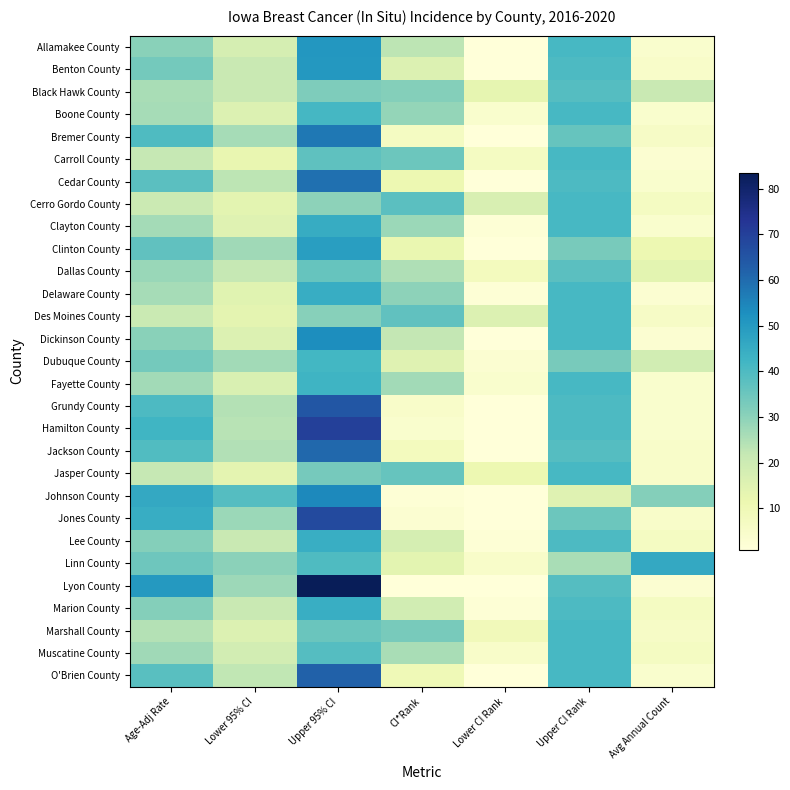

Reading right to left, transcribe all the data shown in this chart.

Allamakee County: Avg Annual Count=4.0	Upper CI Rank=41.0	Lower CI Rank=1.0	CI*Rank=23.0	Upper 95% CI=50.9	Lower 95% CI=17.8	Age-Adj Rate=30.4
Benton County: Avg Annual Count=5.0	Upper CI Rank=40.0	Lower CI Rank=1.0	CI*Rank=16.0	Upper 95% CI=50.6	Lower 95% CI=21.3	Age-Adj Rate=33.6
Black Hawk County: Avg Annual Count=21.0	Upper CI Rank=39.0	Lower CI Rank=13.0	CI*Rank=31.0	Upper 95% CI=32.0	Lower 95% CI=21.1	Age-Adj Rate=26.1
Boone County: Avg Annual Count=4.0	Upper CI Rank=41.0	Lower CI Rank=4.0	CI*Rank=29.0	Upper 95% CI=41.5	Lower 95% CI=15.9	Age-Adj Rate=26.4
Bremer County: Avg Annual Count=6.0	Upper CI Rank=36.0	Lower CI Rank=1.0	CI*Rank=7.0	Upper 95% CI=57.5	Lower 95% CI=26.4	Age-Adj Rate=39.7
Carroll County: Avg Annual Count=3.0	Upper CI Rank=41.0	Lower CI Rank=7.0	CI*Rank=35.0	Upper 95% CI=37.1	Lower 95% CI=12.3	Age-Adj Rate=21.9
Cedar County: Avg Annual Count=4.0	Upper CI Rank=40.0	Lower CI Rank=1.0	CI*Rank=11.0	Upper 95% CI=59.3	Lower 95% CI=23.0	Age-Adj Rate=37.9
Cerro Gordo County: Avg Annual Count=7.0	Upper CI Rank=41.0	Lower CI Rank=17.0	CI*Rank=38.0	Upper 95% CI=29.8	Lower 95% CI=13.9	Age-Adj Rate=20.6
Clayton County: Avg Annual Count=4.0	Upper CI Rank=41.0	Lower CI Rank=2.0	CI*Rank=28.0	Upper 95% CI=45.1	Lower 95% CI=15.1	Age-Adj Rate=26.7
Clinton County: Avg Annual Count=11.0	Upper CI Rank=33.0	Lower CI Rank=1.0	CI*Rank=12.0	Upper 95% CI=48.7	Lower 95% CI=27.3	Age-Adj Rate=36.8
Dallas County: Avg Annual Count=14.0	Upper CI Rank=38.0	Lower CI Rank=8.0	CI*Rank=25.0	Upper 95% CI=36.0	Lower 95% CI=21.9	Age-Adj Rate=28.3
Delaware County: Avg Annual Count=3.0	Upper CI Rank=41.0	Lower CI Rank=2.0	CI*Rank=30.0	Upper 95% CI=44.8	Lower 95% CI=14.6	Age-Adj Rate=26.4
Des Moines County: Avg Annual Count=6.0	Upper CI Rank=41.0	Lower CI Rank=16.0	CI*Rank=37.0	Upper 95% CI=30.7	Lower 95% CI=13.7	Age-Adj Rate=20.8
Dickinson County: Avg Annual Count=3.0	Upper CI Rank=41.0	Lower CI Rank=1.0	CI*Rank=22.0	Upper 95% CI=53.2	Lower 95% CI=15.9	Age-Adj Rate=30.5
Dubuque County: Avg Annual Count=19.0	Upper CI Rank=33.0	Lower CI Rank=3.0	CI*Rank=15.0	Upper 95% CI=41.7	Lower 95% CI=26.8	Age-Adj Rate=33.7
Fayette County: Avg Annual Count=4.0	Upper CI Rank=41.0	Lower CI Rank=4.0	CI*Rank=27.0	Upper 95% CI=42.8	Lower 95% CI=16.7	Age-Adj Rate=27.0
Grundy County: Avg Annual Count=4.0	Upper CI Rank=40.0	Lower CI Rank=1.0	CI*Rank=5.0	Upper 95% CI=64.7	Lower 95% CI=24.4	Age-Adj Rate=40.3
Hamilton County: Avg Annual Count=4.0	Upper CI Rank=40.0	Lower CI Rank=1.0	CI*Rank=4.0	Upper 95% CI=70.2	Lower 95% CI=23.7	Age-Adj Rate=42.5
Jackson County: Avg Annual Count=5.0	Upper CI Rank=39.0	Lower CI Rank=1.0	CI*Rank=8.0	Upper 95% CI=60.7	Lower 95% CI=24.7	Age-Adj Rate=39.6
Jasper County: Avg Annual Count=5.0	Upper CI Rank=41.0	Lower CI Rank=11.0	CI*Rank=36.0	Upper 95% CI=33.4	Lower 95% CI=13.7	Age-Adj Rate=21.9
Johnson County: Avg Annual Count=31.0	Upper CI Rank=15.0	Lower CI Rank=1.0	CI*Rank=2.0	Upper 95% CI=54.1	Lower 95% CI=38.8	Age-Adj Rate=46.0
Jones County: Avg Annual Count=5.0	Upper CI Rank=35.0	Lower CI Rank=1.0	CI*Rank=3.0	Upper 95% CI=67.6	Lower 95% CI=28.0	Age-Adj Rate=44.6
Lee County: Avg Annual Count=7.0	Upper CI Rank=40.0	Lower CI Rank=2.0	CI*Rank=18.0	Upper 95% CI=44.5	Lower 95% CI=21.0	Age-Adj Rate=31.0
Linn County: Avg Annual Count=46.0	Upper CI Rank=26.0	Lower CI Rank=5.0	CI*Rank=14.0	Upper 95% CI=39.7	Lower 95% CI=30.2	Age-Adj Rate=34.7
Lyon County: Avg Annual Count=3.0	Upper CI Rank=39.0	Lower CI Rank=1.0	CI*Rank=1.0	Upper 95% CI=83.5	Lower 95% CI=27.7	Age-Adj Rate=50.2
Marion County: Avg Annual Count=7.0	Upper CI Rank=40.0	Lower CI Rank=2.0	CI*Rank=19.0	Upper 95% CI=44.2	Lower 95% CI=21.1	Age-Adj Rate=31.0
Marshall County: Avg Annual Count=6.0	Upper CI Rank=41.0	Lower CI Rank=9.0	CI*Rank=33.0	Upper 95% CI=35.4	Lower 95% CI=16.1	Age-Adj Rate=24.3
Muscatine County: Avg Annual Count=7.0	Upper CI Rank=41.0	Lower CI Rank=5.0	CI*Rank=26.0	Upper 95% CI=38.8	Lower 95% CI=18.6	Age-Adj Rate=27.3
O'Brien County: Avg Annual Count=4.0	Upper CI Rank=41.0	Lower CI Rank=1.0	CI*Rank=10.0	Upper 95% CI=62.1	Lower 95% CI=22.4	Age-Adj Rate=38.1